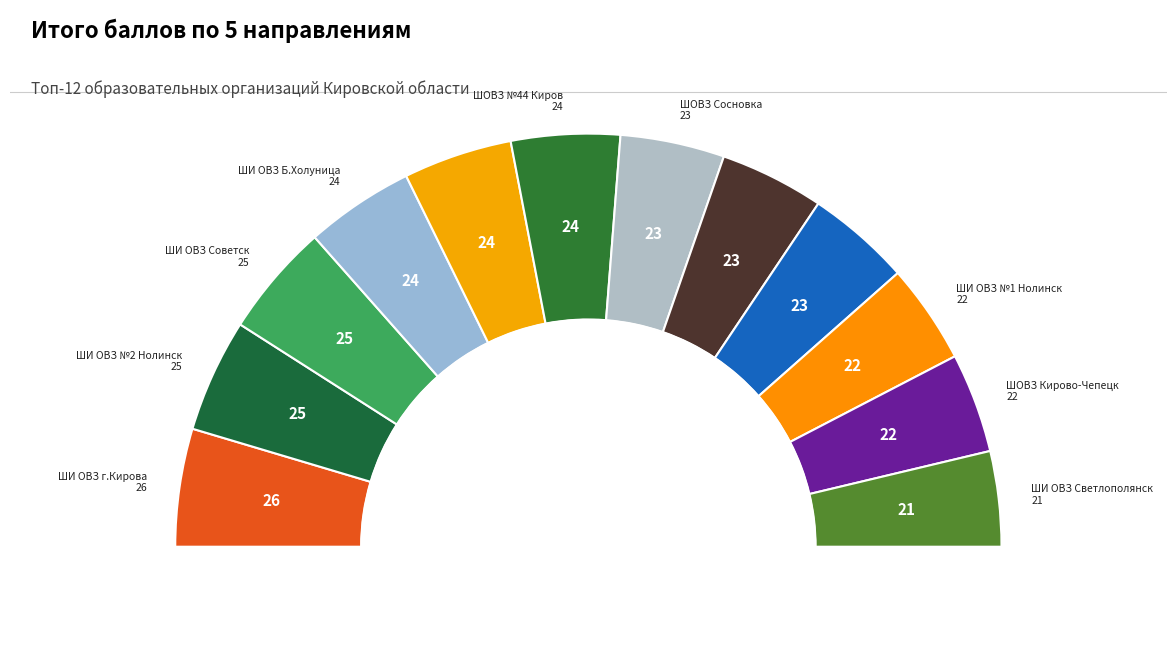

Does any single category account for the majority?

No